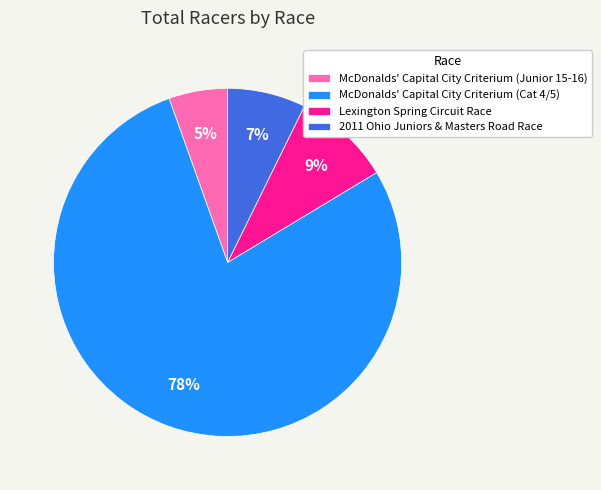

What is the majority slice?

McDonalds' Capital City Criterium (Cat 4/5)